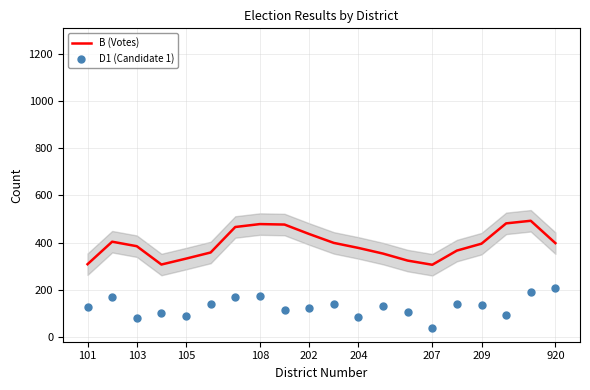

Which series reaches the minimum Y coordinate?

D1 (Candidate 1)